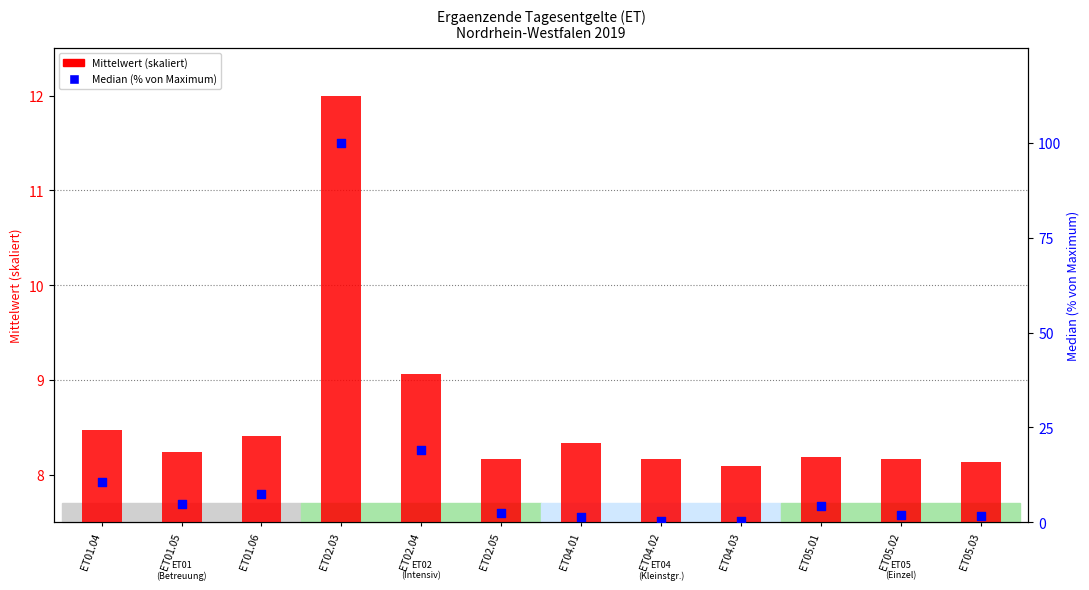

At how many categories does at least one series exceed 20?

1